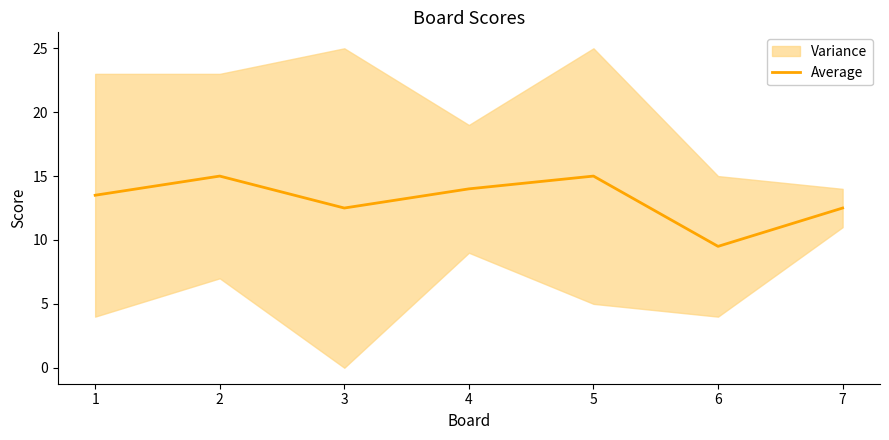

Rank the categories by value from highest to lowest.

2, 5, 4, 1, 3, 7, 6